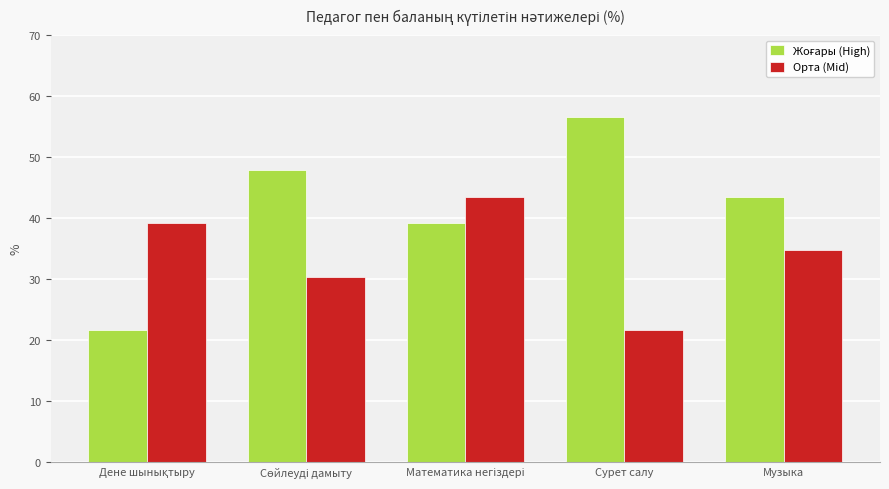

What is the greatest value displayed?

56.5